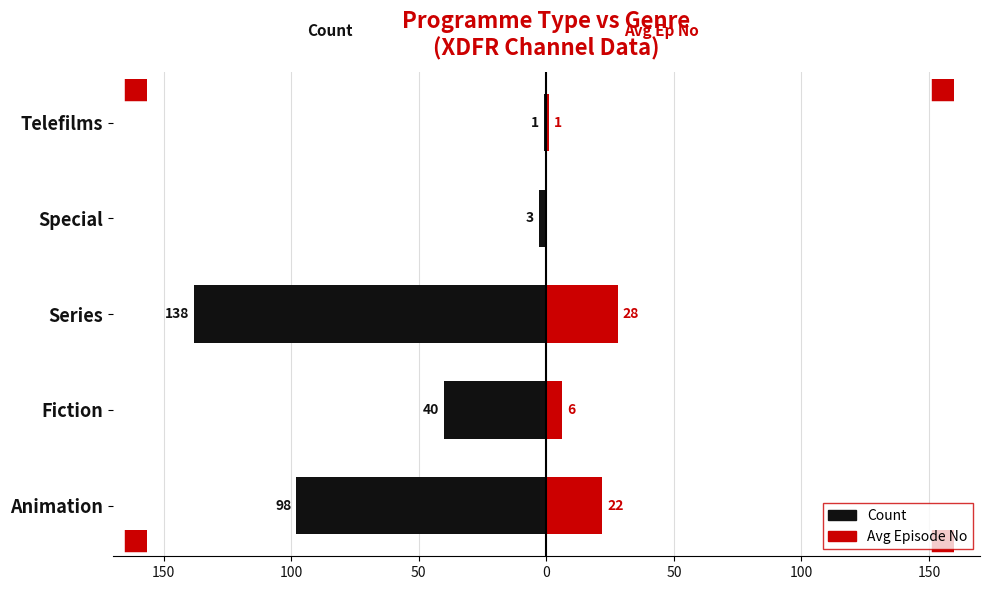

What is the average value of the Avg Episode No series?

11